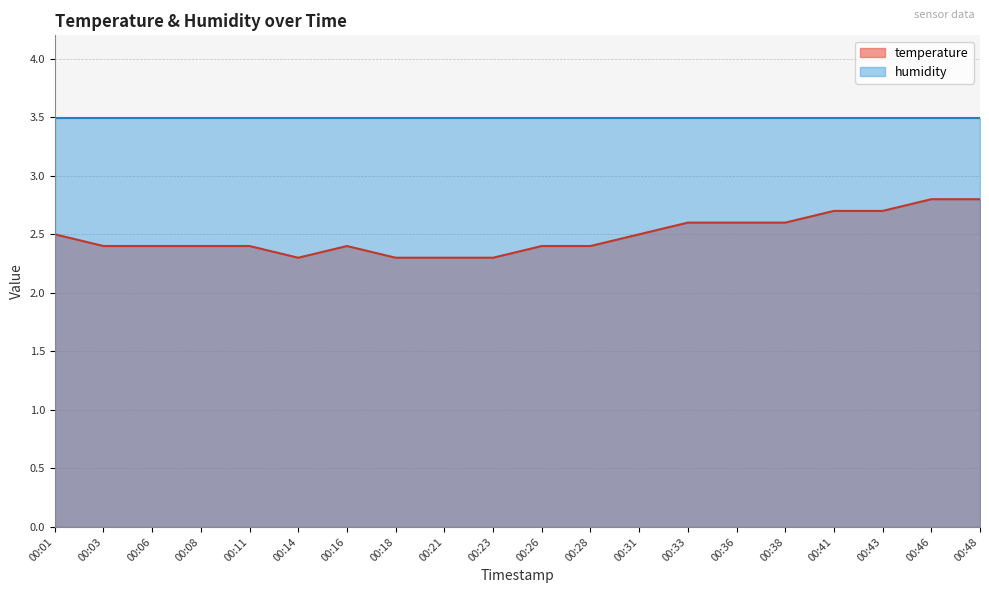

What is the highest value of the humidity series?

3.5